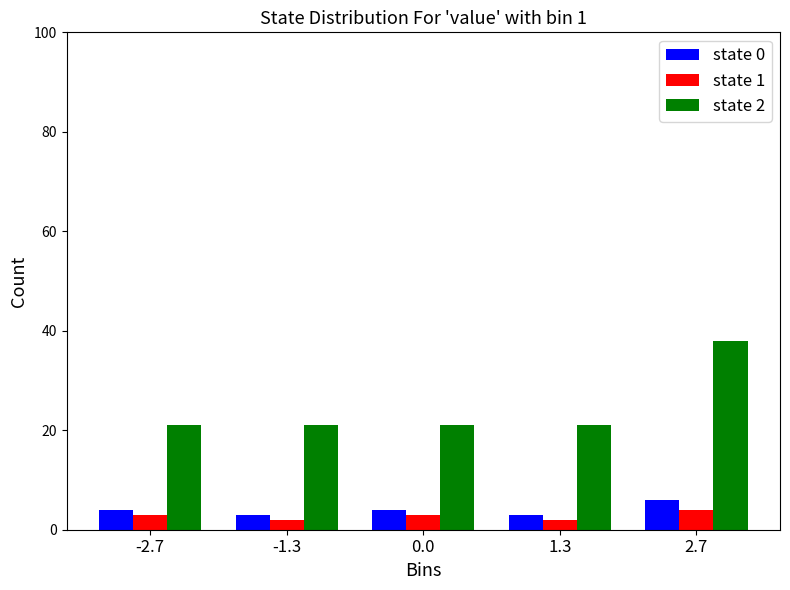

Reading left to right, what are all the values shown in this chart?

state 0: -2.7=4	-1.3=3	0.0=4	1.3=3	2.7=6
state 1: -2.7=3	-1.3=2	0.0=3	1.3=2	2.7=4
state 2: -2.7=21	-1.3=21	0.0=21	1.3=21	2.7=38